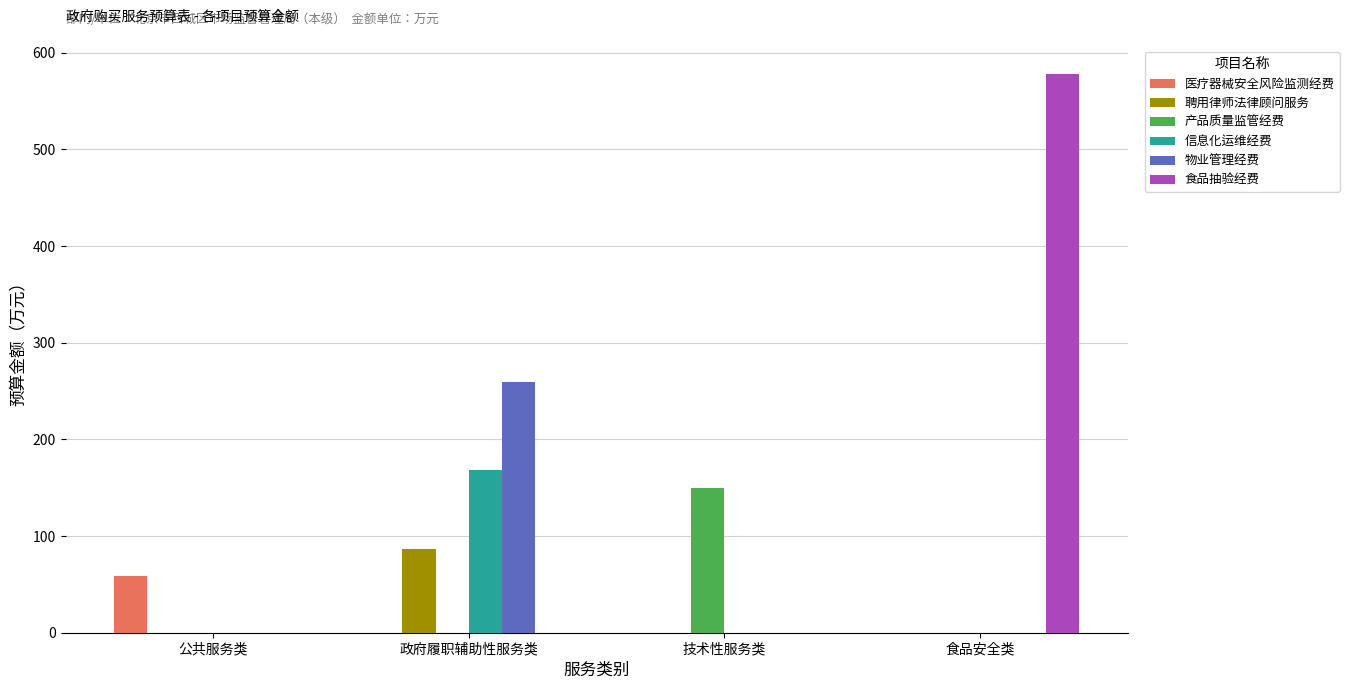

What is the greatest value displayed?

578.0